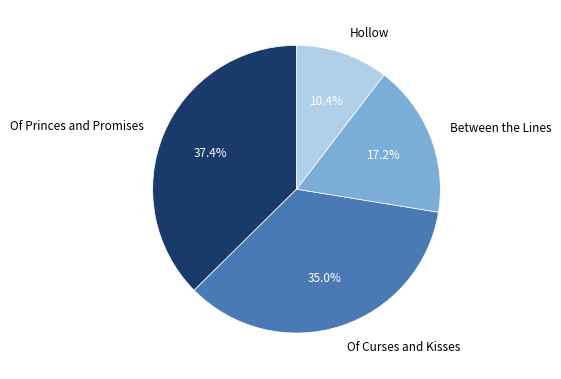

How many segments does this pie chart have?

4